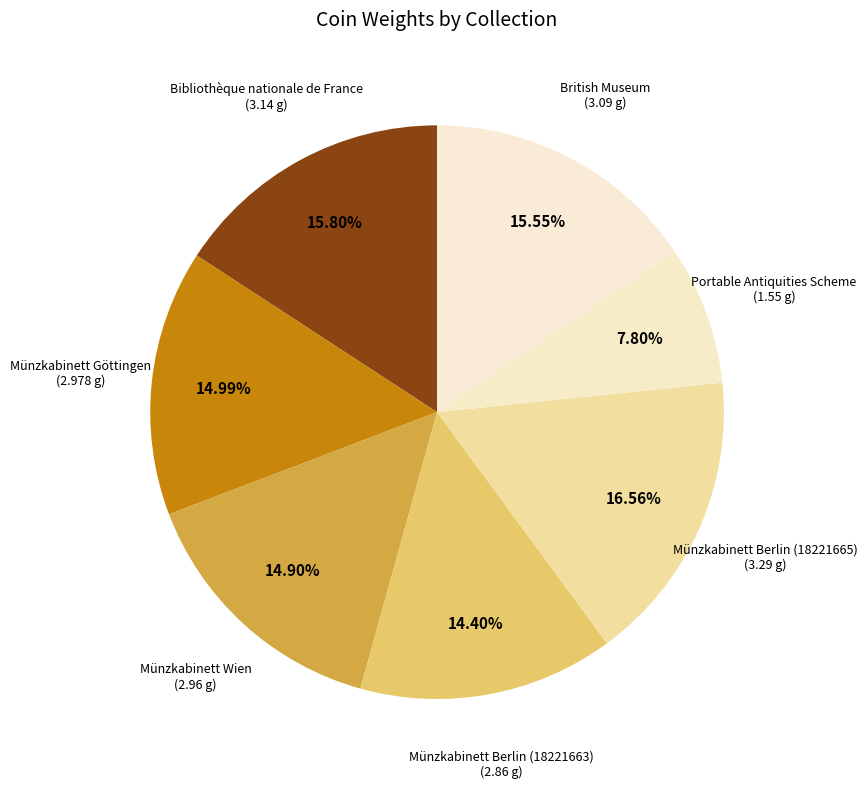

How much of the chart is everything except Bibliothèque nationale de France?

84.2%